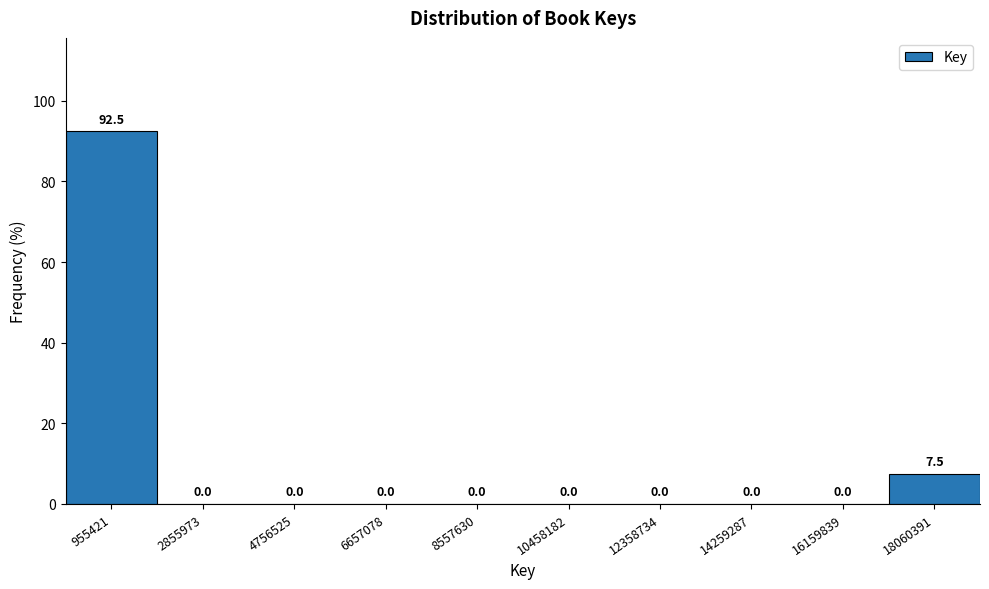

Over which range of the x-axis is the bar tallest?

0 to 2000000